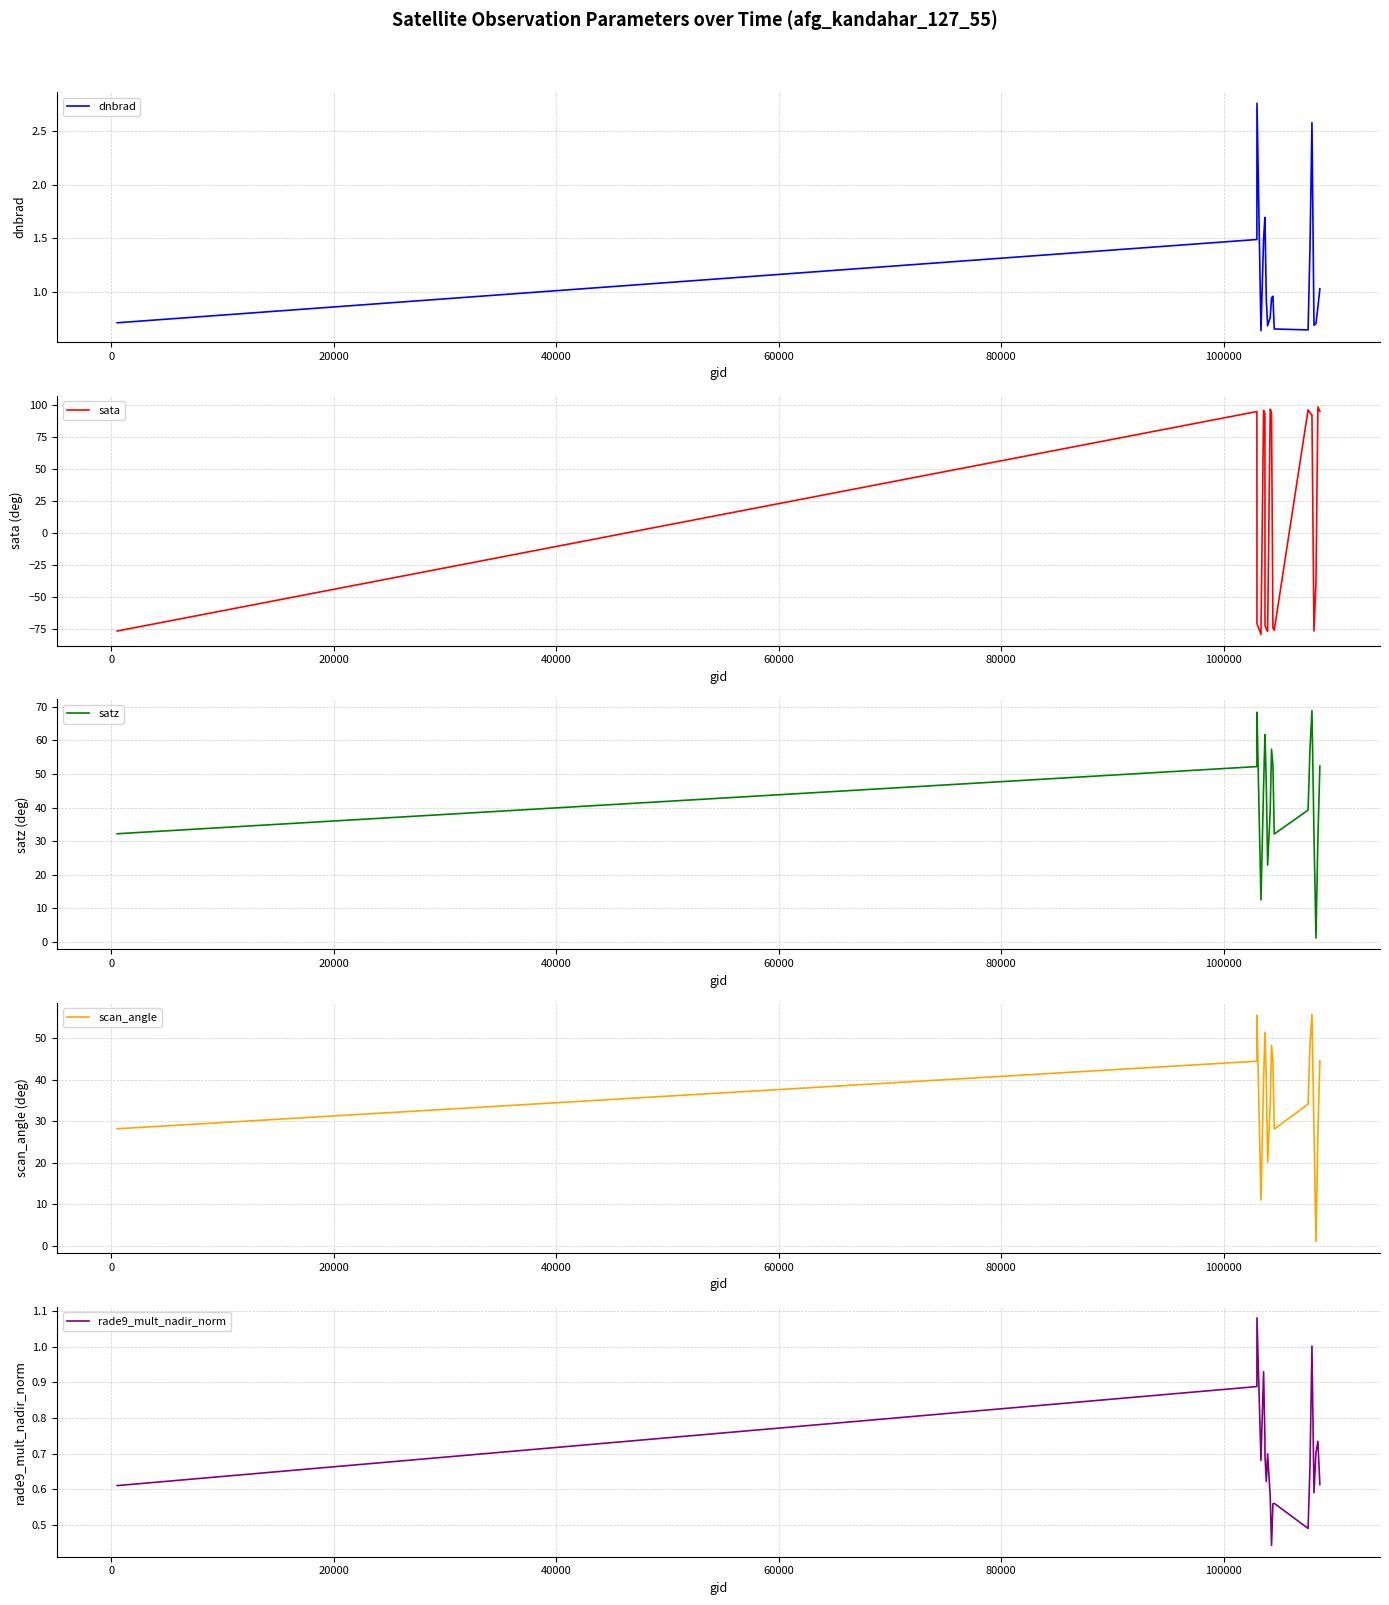

What is the maximum value for satz?

68.9